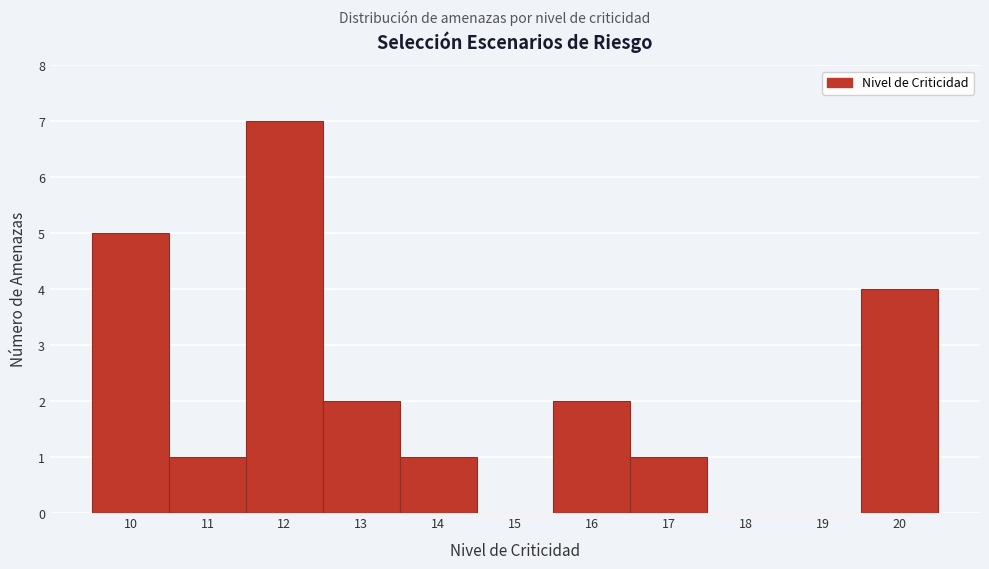

Which range on the x-axis has the tallest bar?

11.5 to 12.5